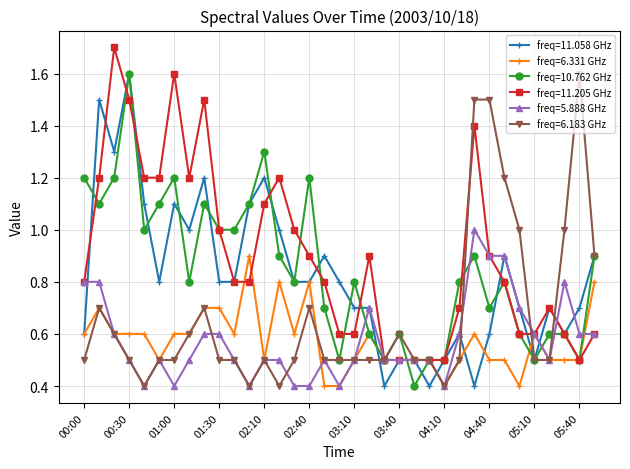

True or false: freq=6.183 GHz has more than 1 points higher than both neighbors.

True